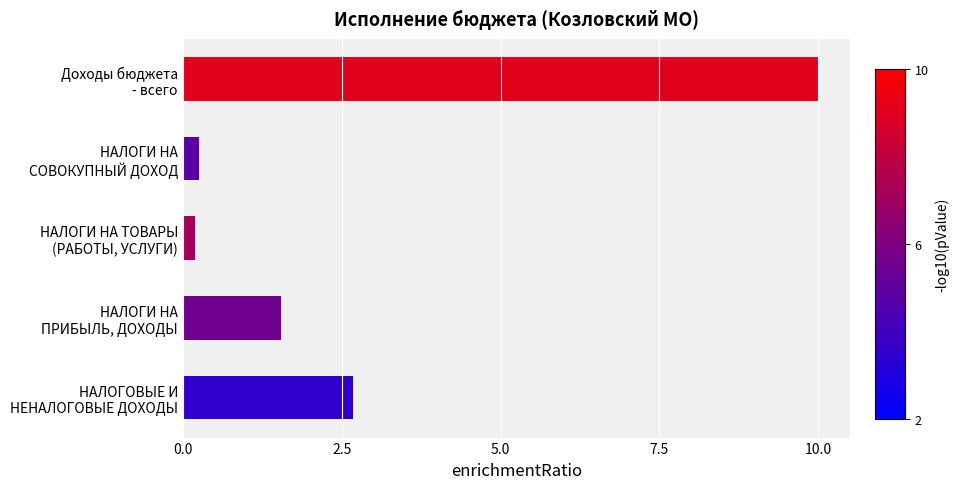

What is the difference between the maximum and minimum values?

9.8